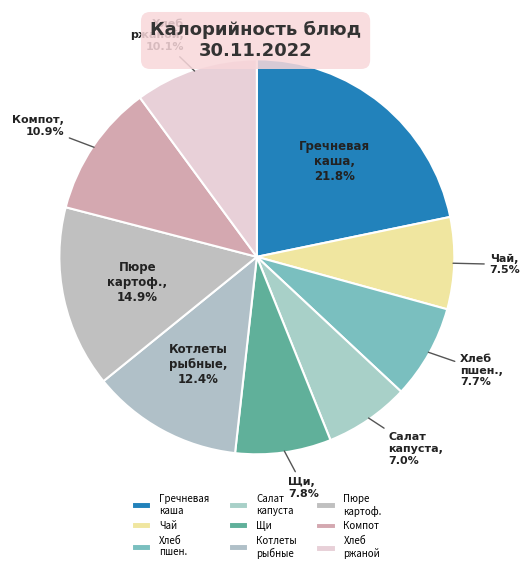

Is there a majority slice in this chart?

No